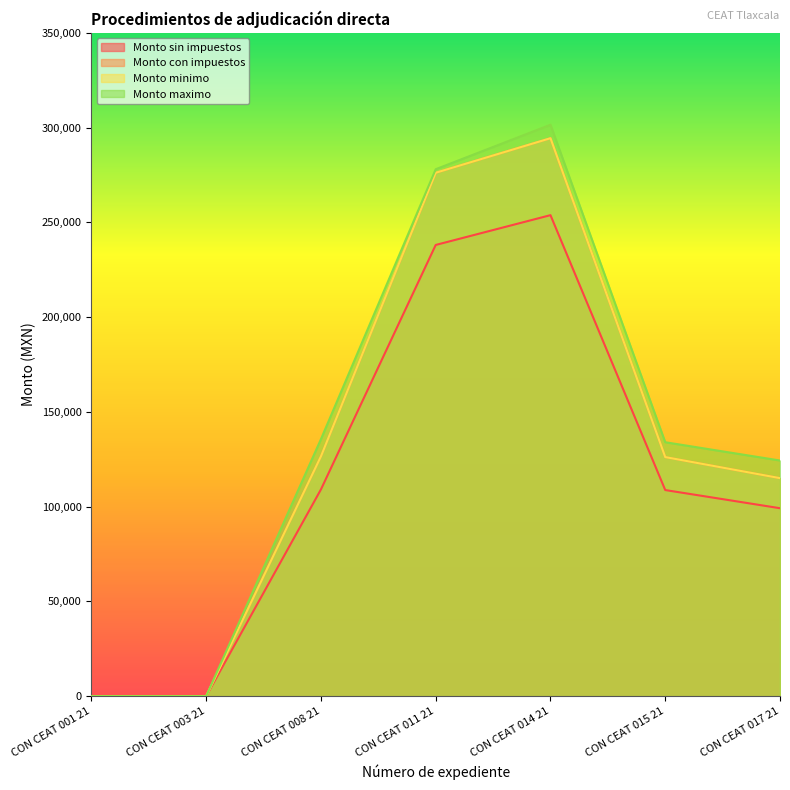

Which series has the largest total across all categories?

Monto maximo